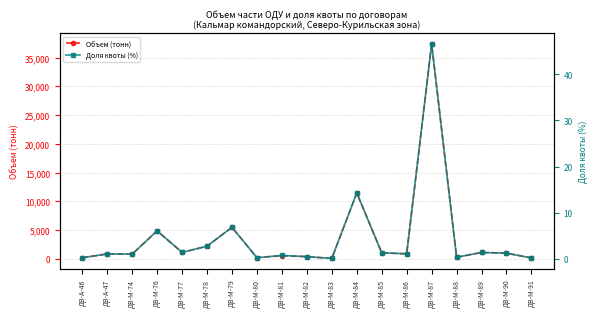

At how many categories does at least one series exceed 7817?

2